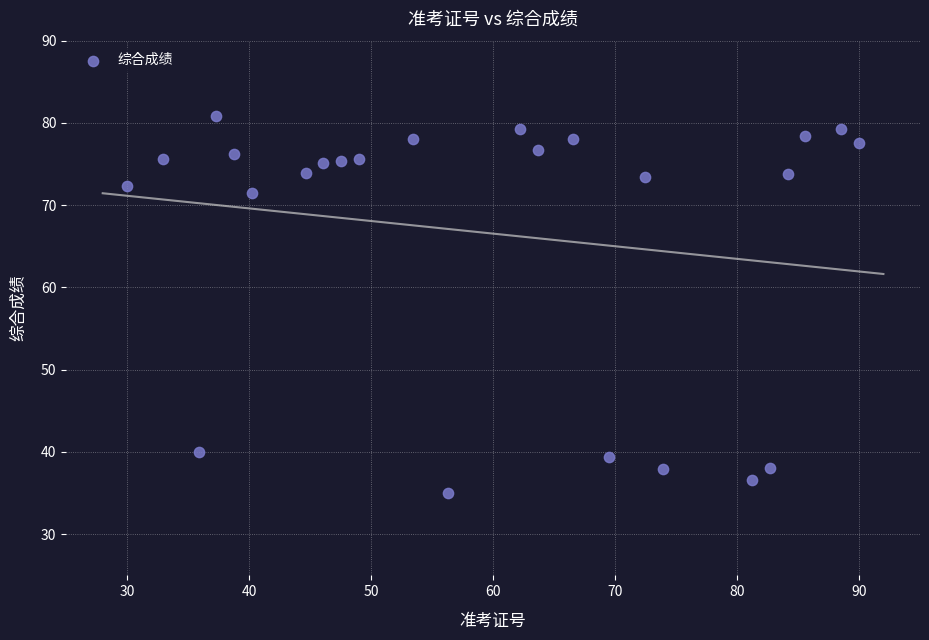

What Y value in the scatter plot is closest to 57?

71.5